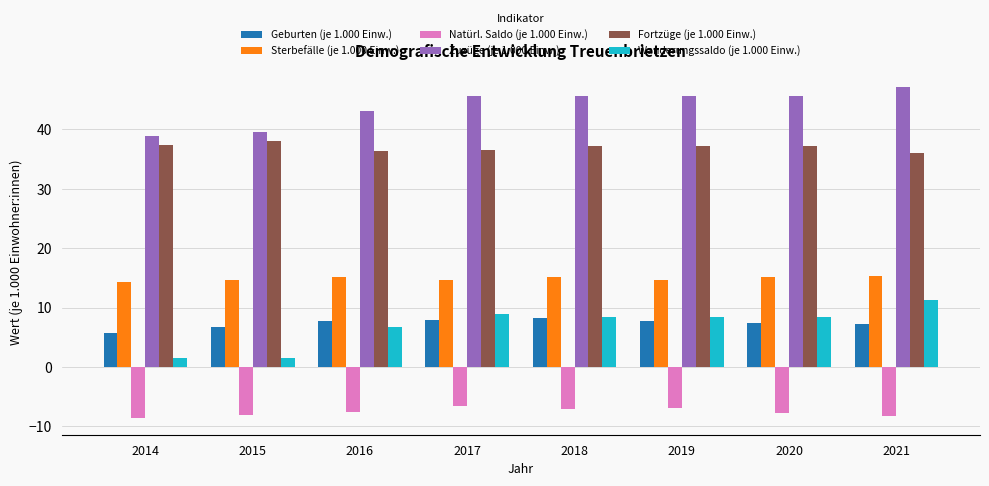

What is the difference between the maximum and minimum values in the Sterbefälle (je 1.000 Einw.) series?

1.0